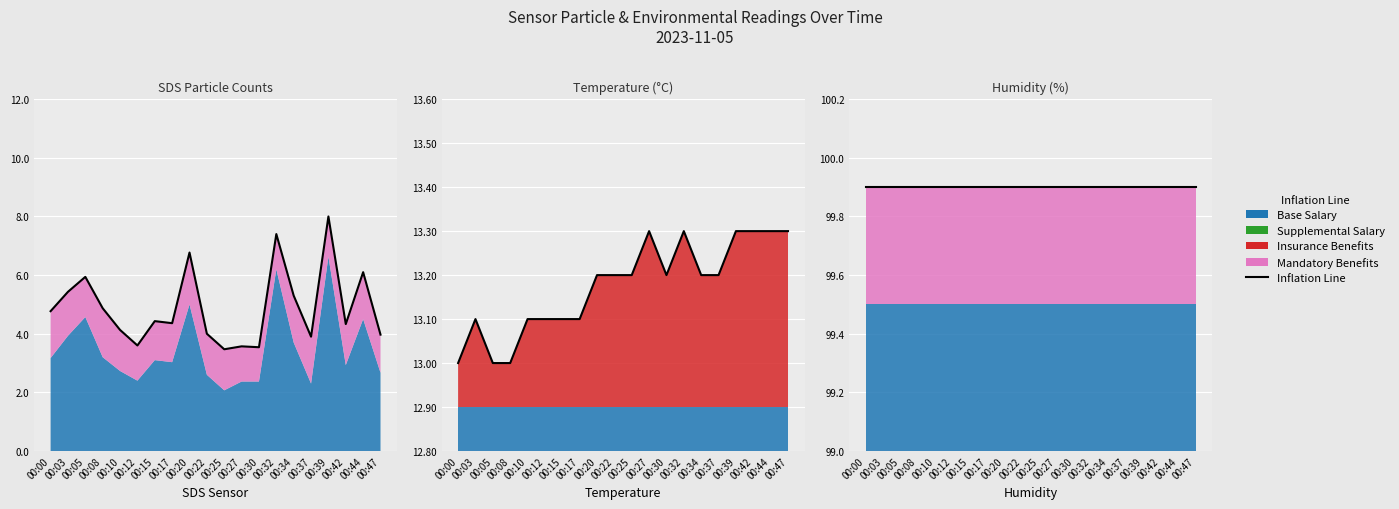

Does the chart display data point markers on the line(s)?

No